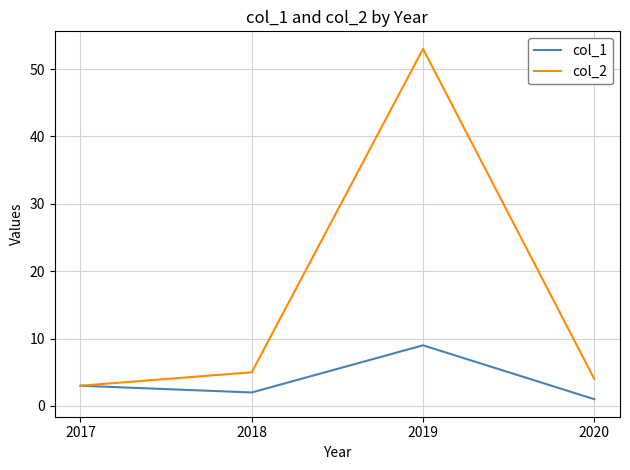

At which category does col_1 reach its first local valley?

2018